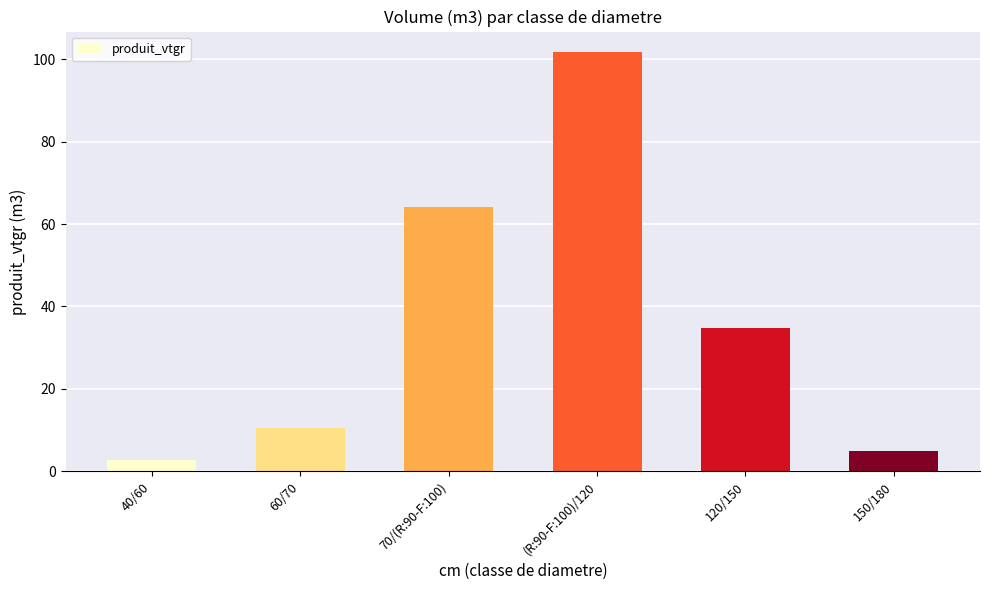

Where is the data nearest to the value 52?

70/(R:90-F:100)